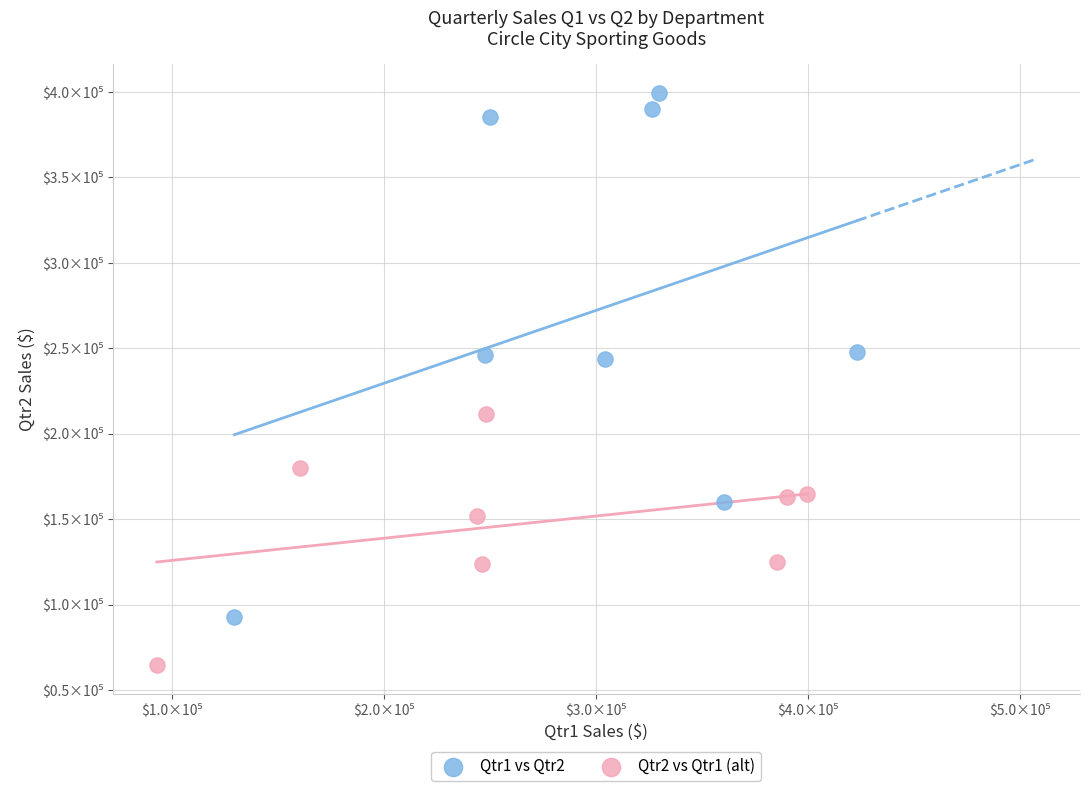

Which series reaches the minimum Y coordinate?

Qtr2 vs Qtr1 (alt)